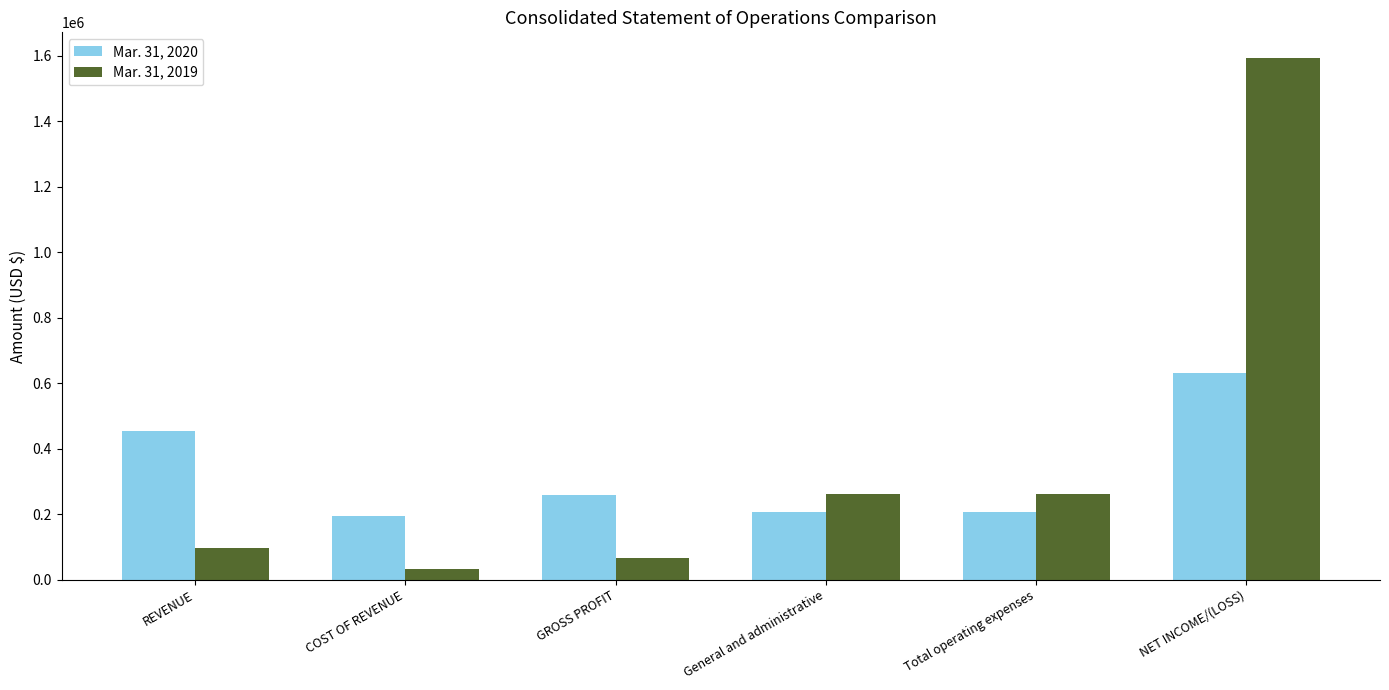

Reading right to left, extract all data points from this chart.

Mar. 31, 2020: 632776	207632	207632	259782	196057	455839
Mar. 31, 2019: 1592604	262516	262516	65509	31763	97273